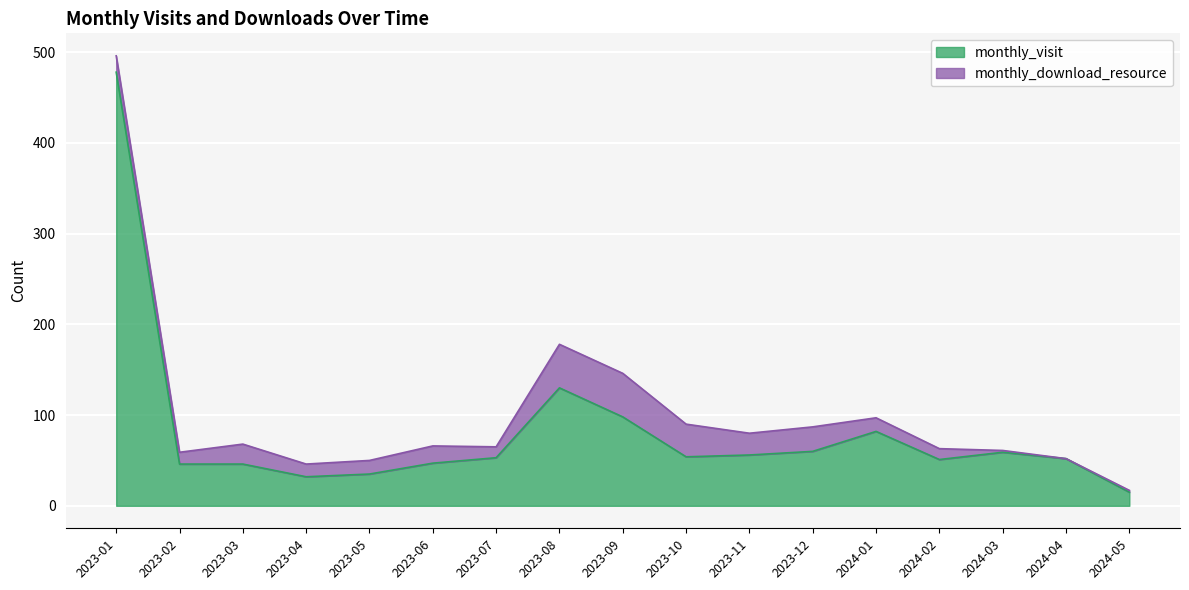

How many points are higher than both their immediate neighbors (excluding endpoints)?

3